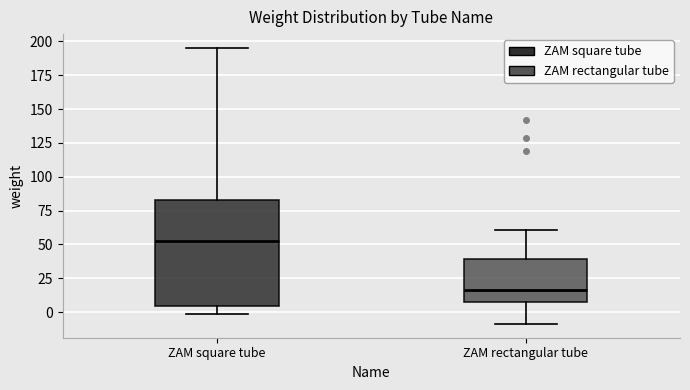

Where does the upper whisker of the box for ZAM rectangular tube end on the y-axis? The values are not printed on the chart, so give them approximately, as read against the axis.

60